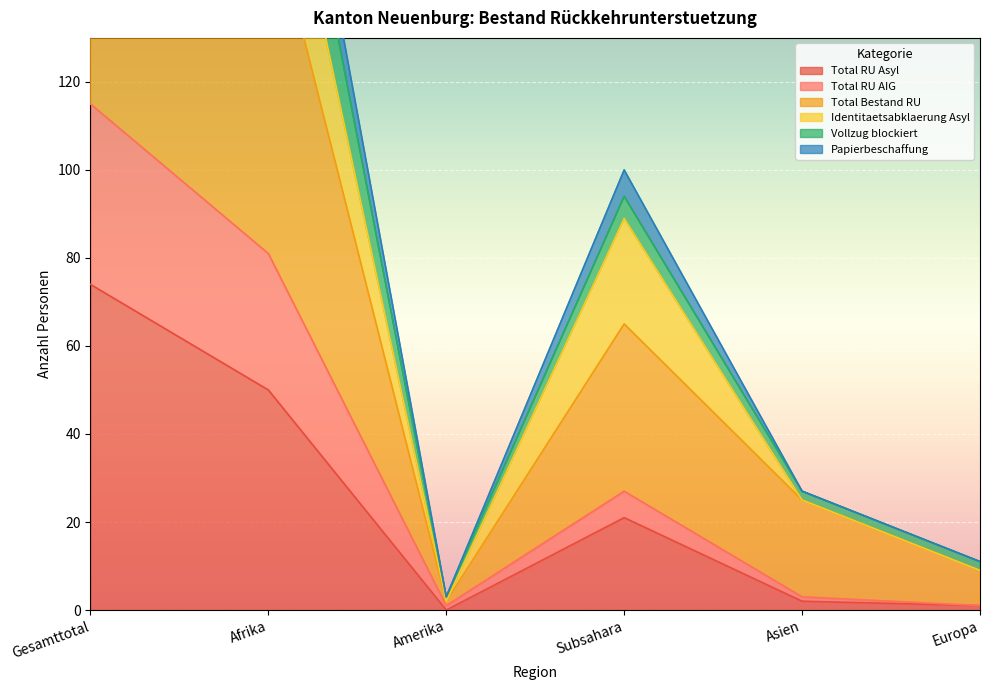

What is the label of the 4th point from the left?

Subsahara